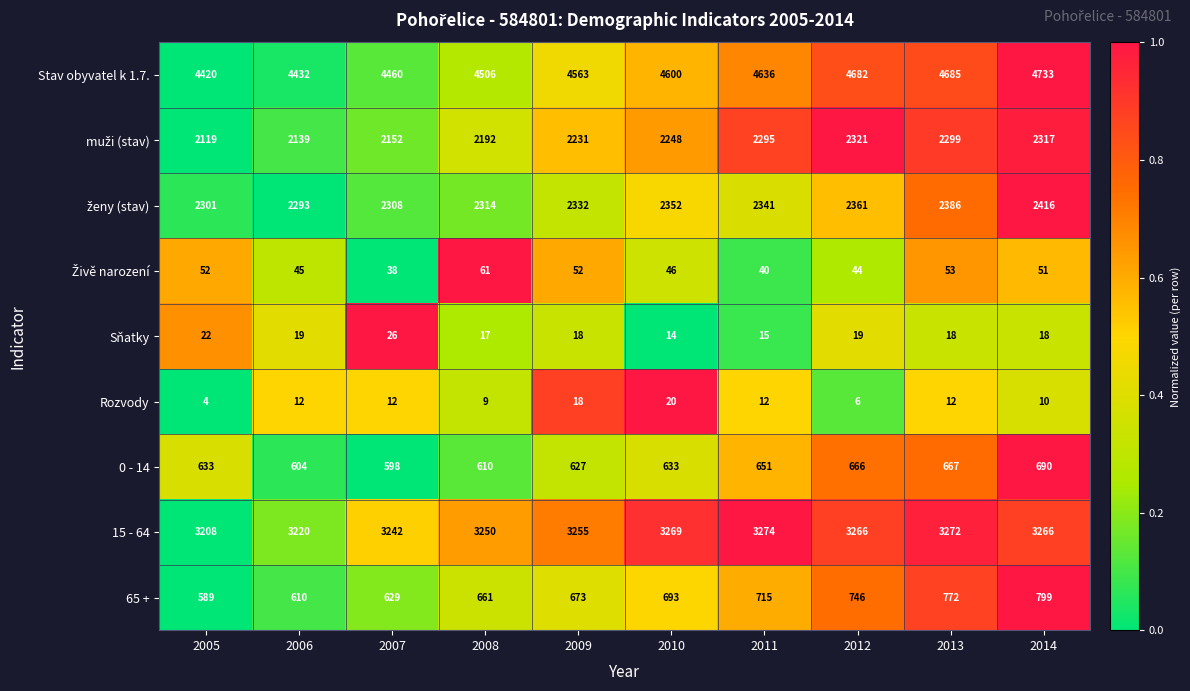

Count the number of data series in this chart.

9